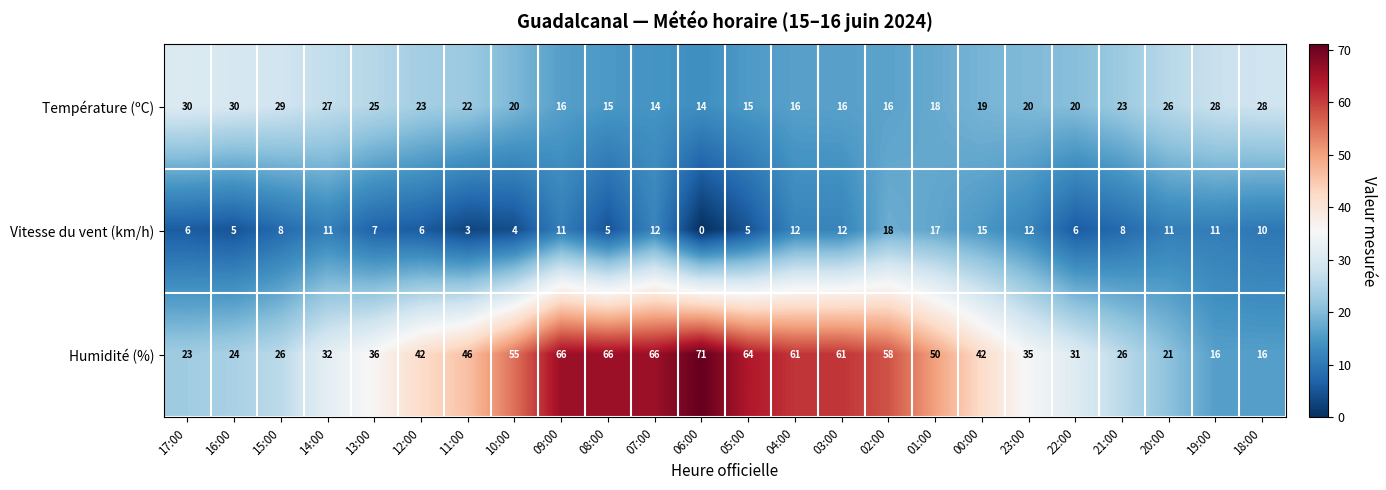

At which category is the sum across all series the highest?

09:00